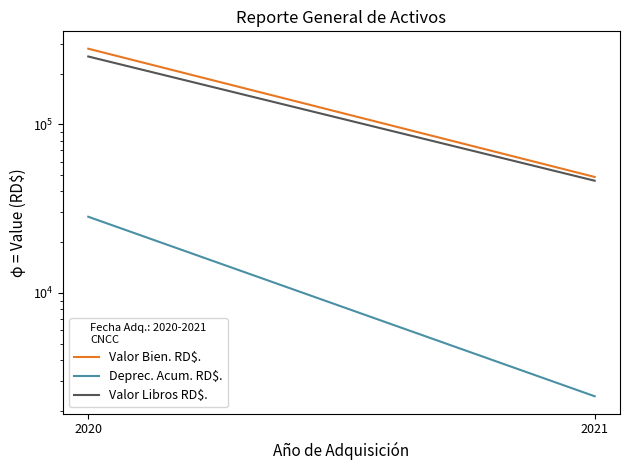

The value of Deprec. Acum. RD$. at 2021 is 3913.0. True or false?

False